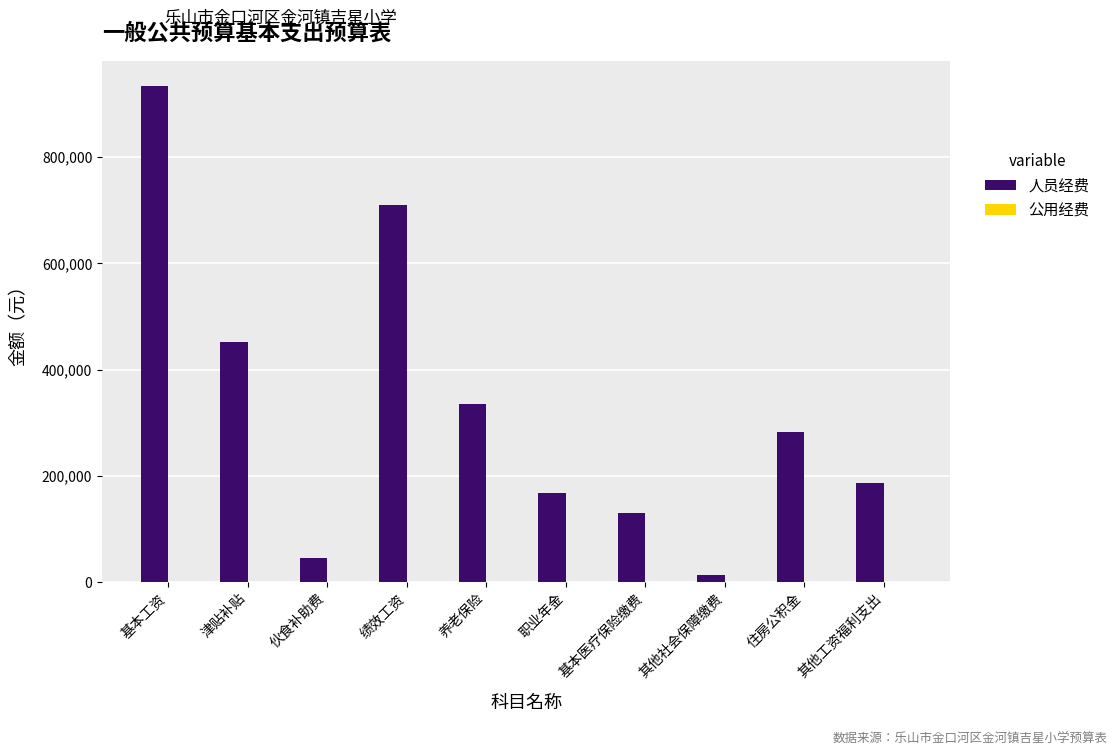

Does the chart contain stacked bars?

No